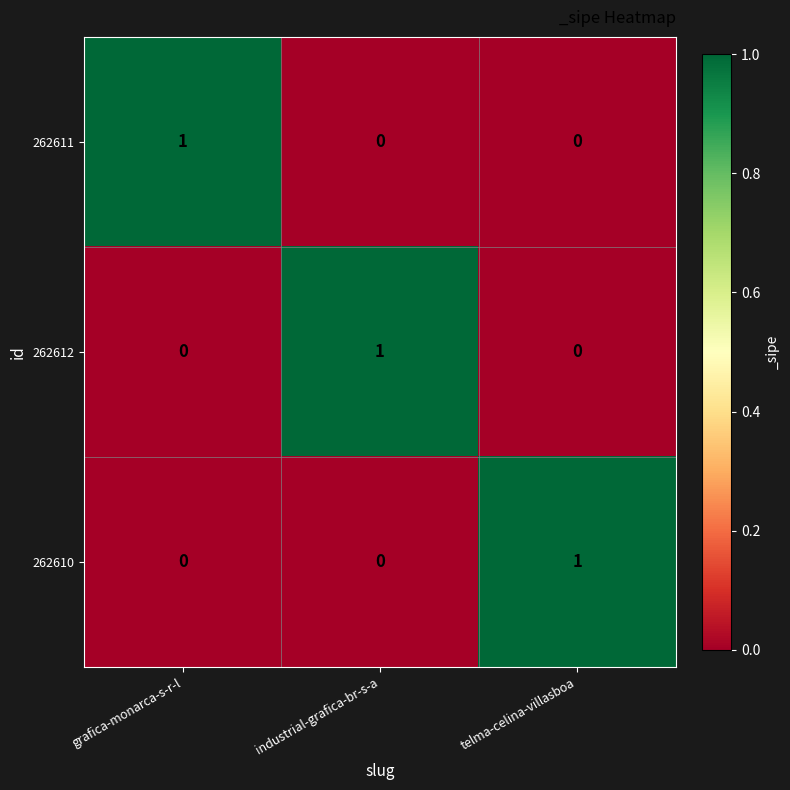

Is it true that 262610 equals 0 at grafica-monarca-s-r-l?

True